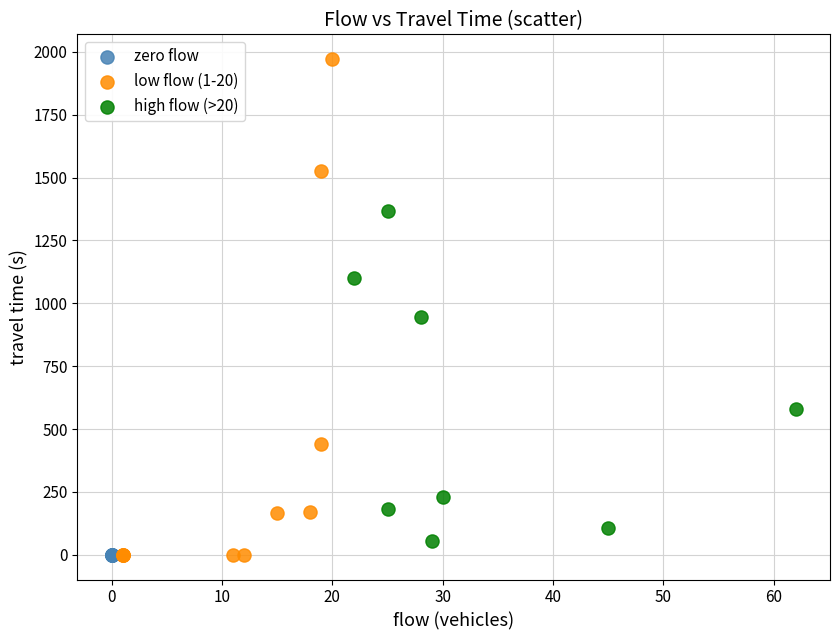

Which series contains the highest Y value?

low flow (1-20)